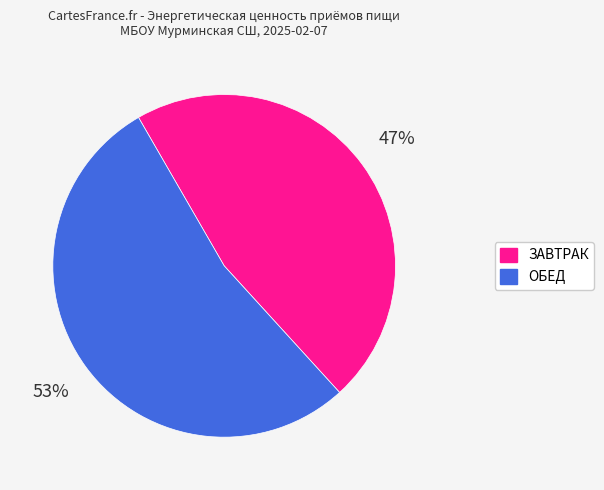

Which category has the biggest portion of the pie?

ОБЕД